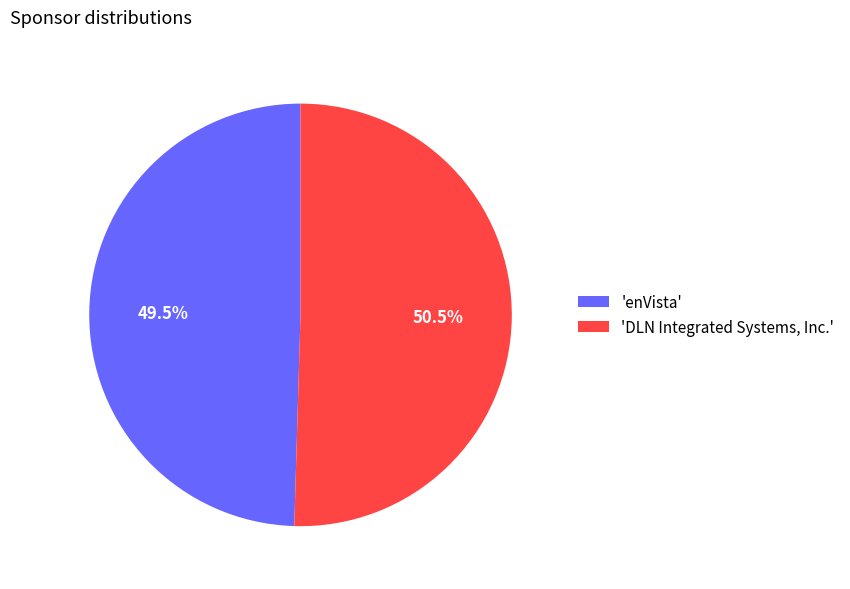

How many slices are in this pie chart?

2